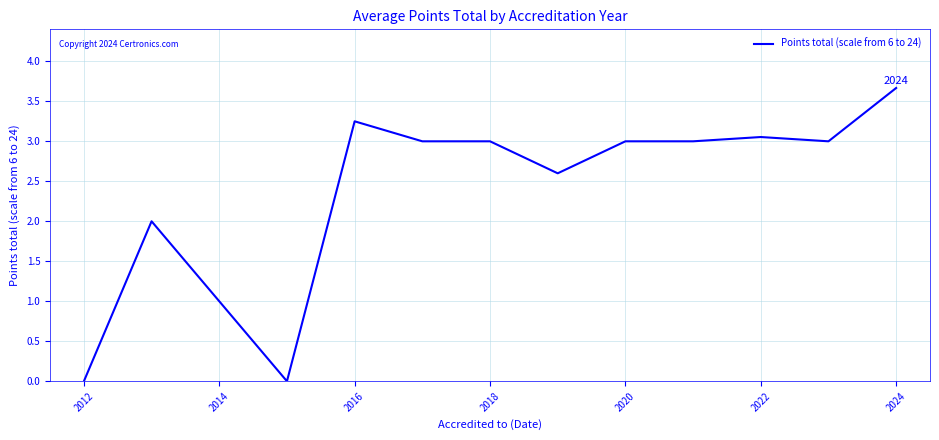

What is the greatest value displayed?

3.7